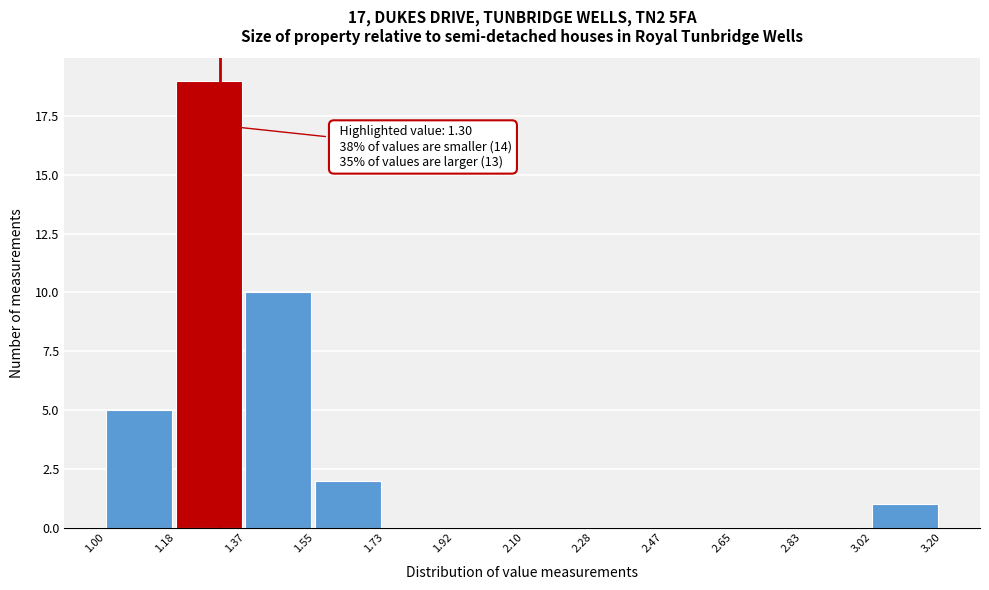

Over which range of the x-axis is the bar tallest?

1.18 to 1.37